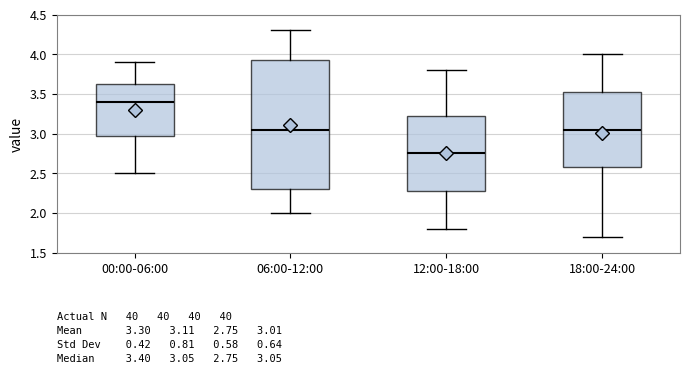

Comparing the boxes themselves (not the whiskers), which one is the tallest?

06:00-12:00